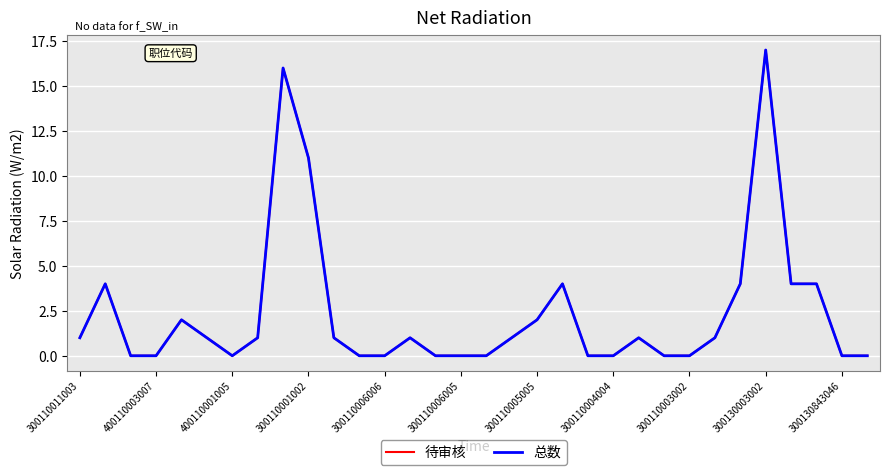

Does the chart have visible grid lines?

Yes